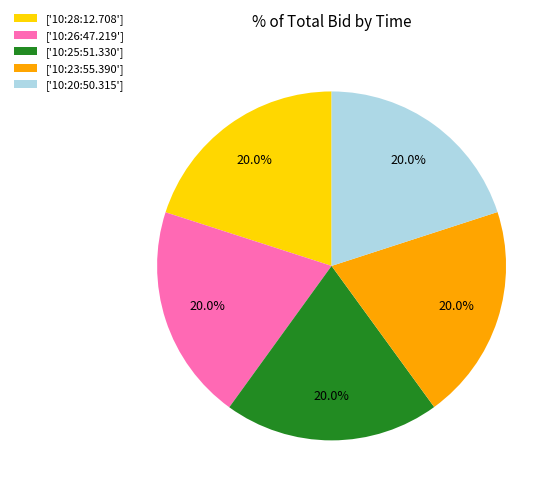

Does ['10:26:47.219'] account for over 50% of the chart?

No